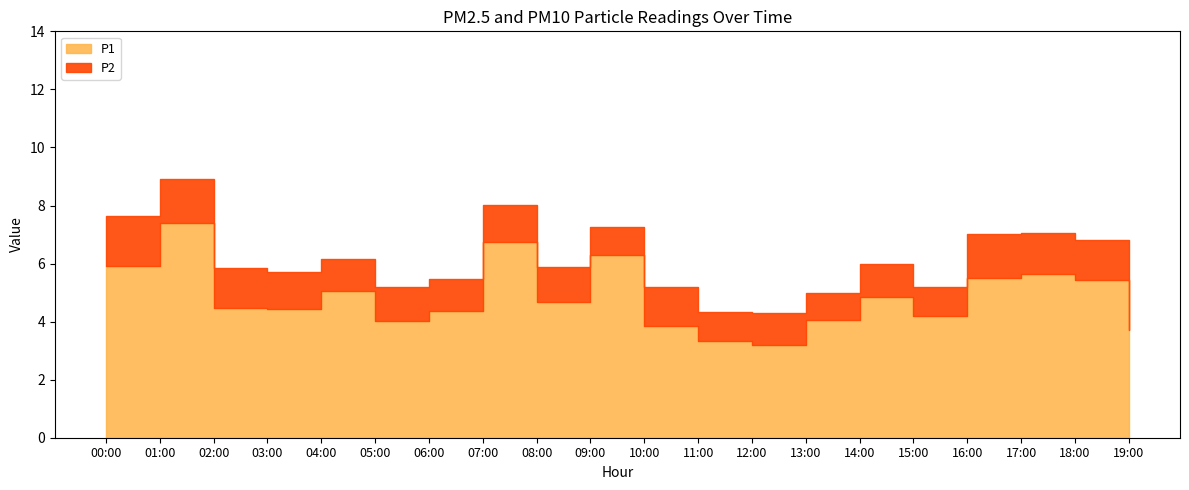

True or false: P1 and P2 intersect in this chart.

False